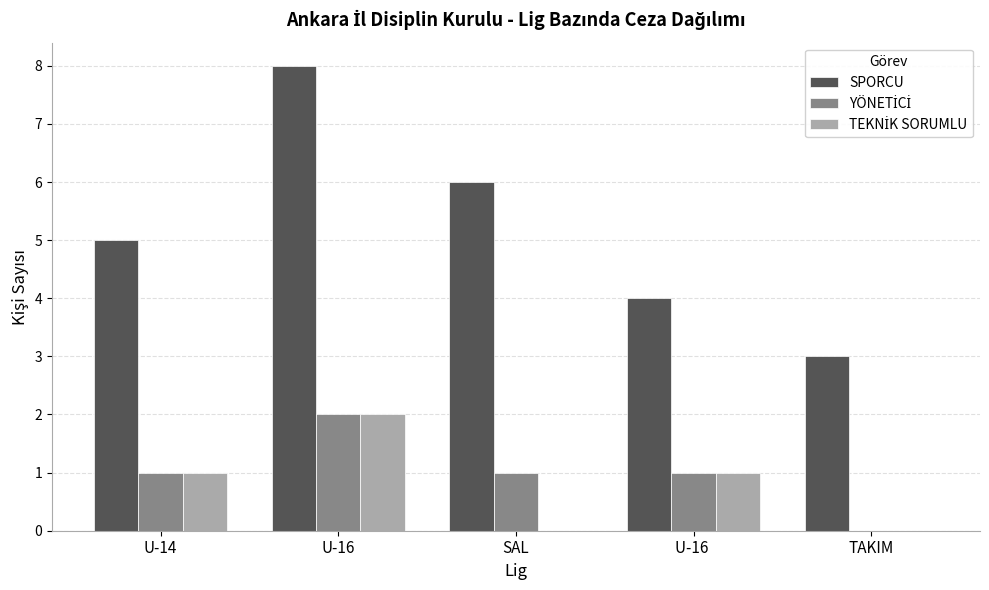

The SPORCU series shows 2 at SAL. True or false?

False